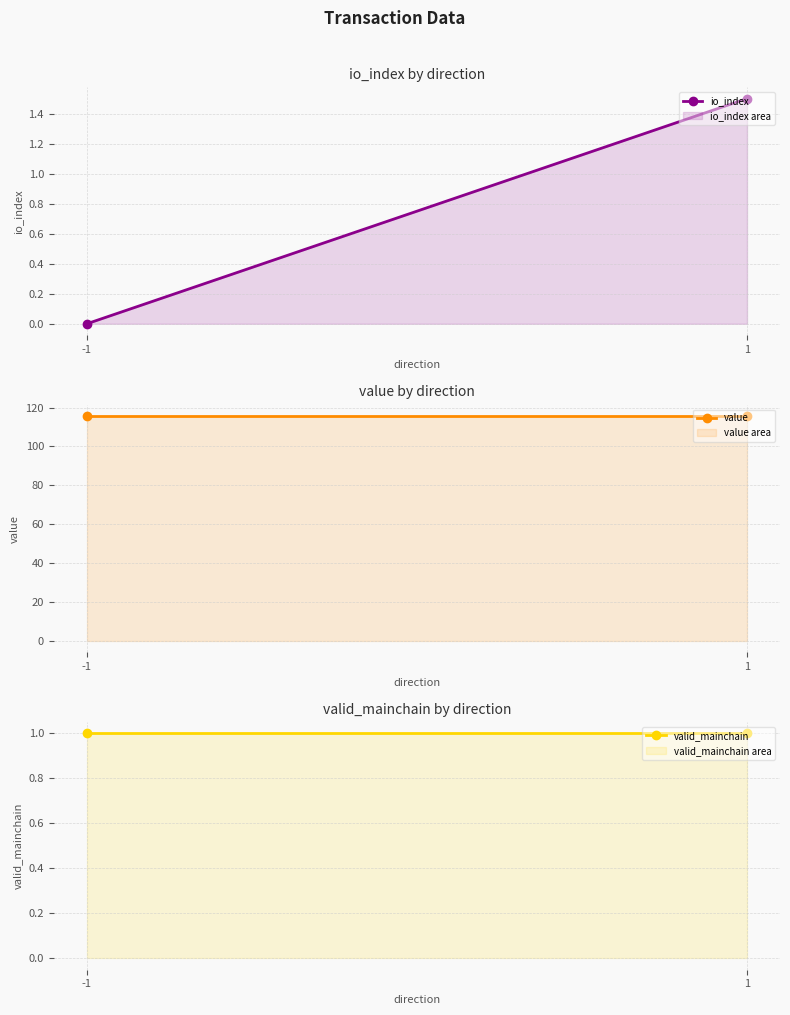

What is the sum of all valid_mainchain values?

2.0